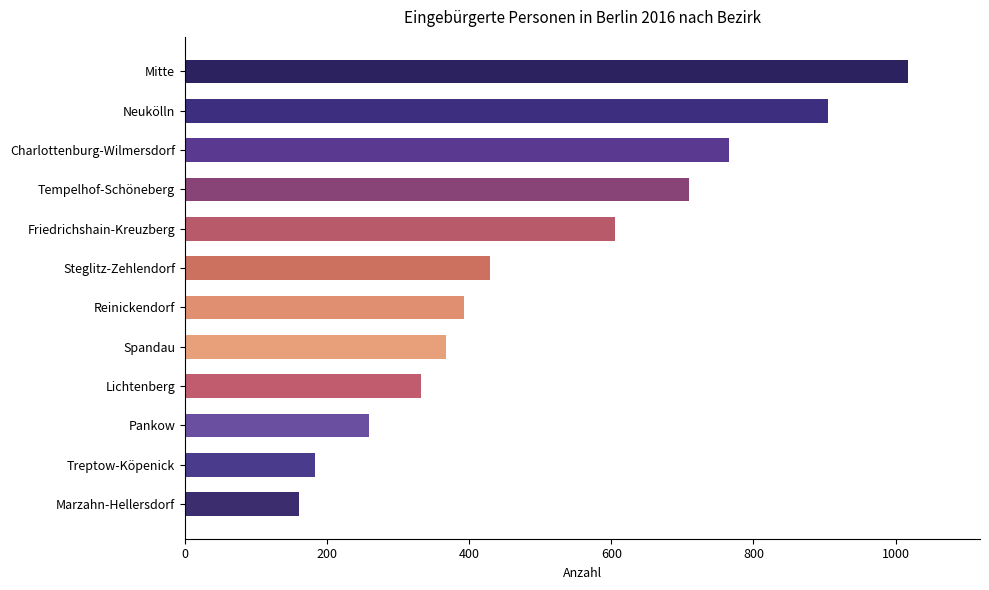

What is the difference between the second highest and minimum values?

745